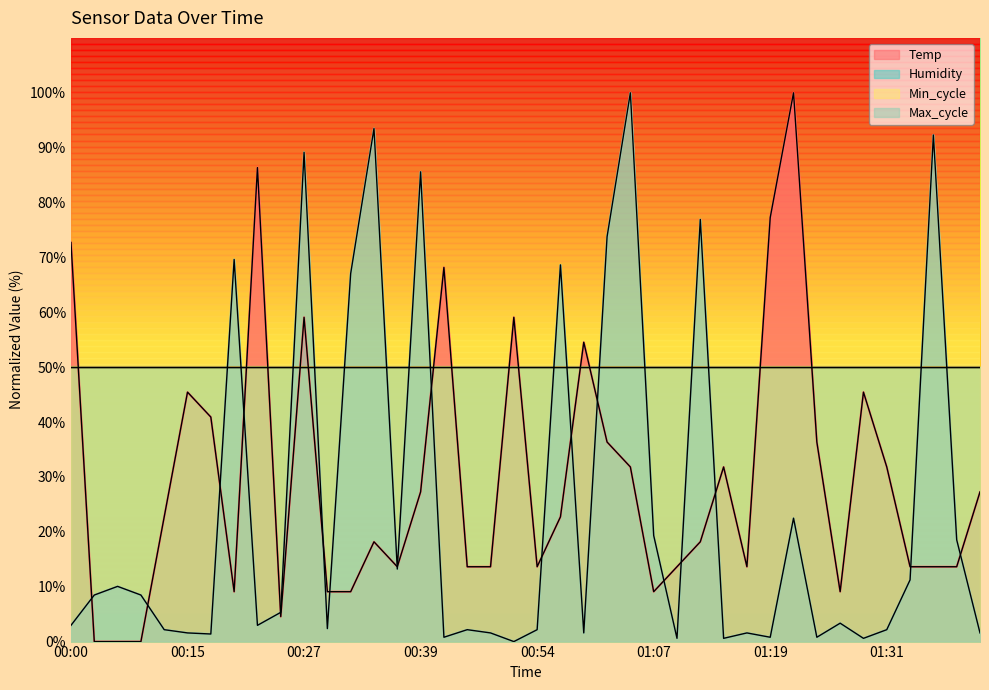

What is the difference between the highest and lowest values at 01:16?

12.1